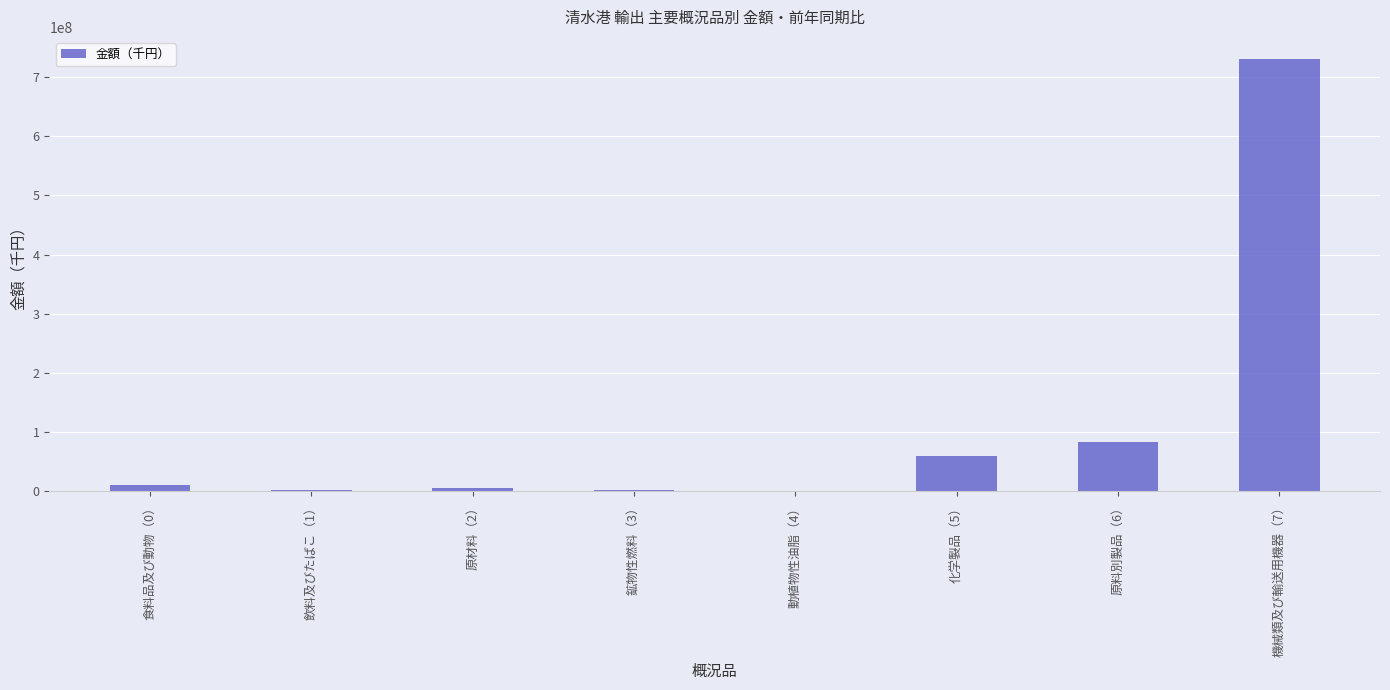

What is the sum of all values?

889906794